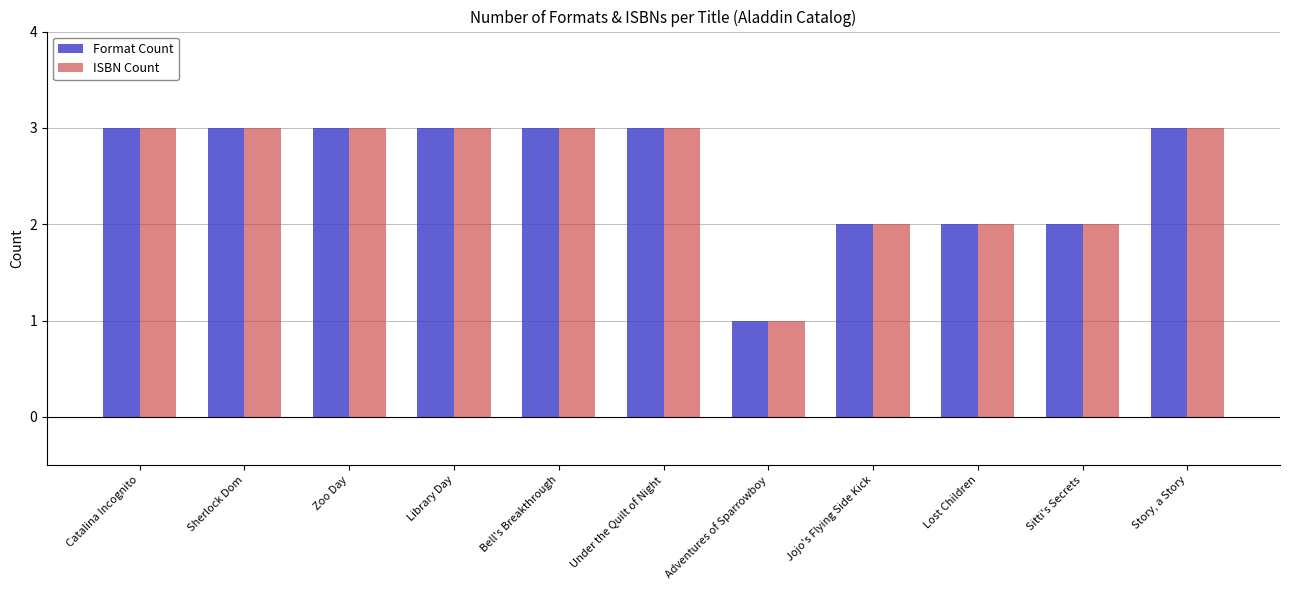

What is the sum of the Format Count values at Lost Children and Library Day?

5